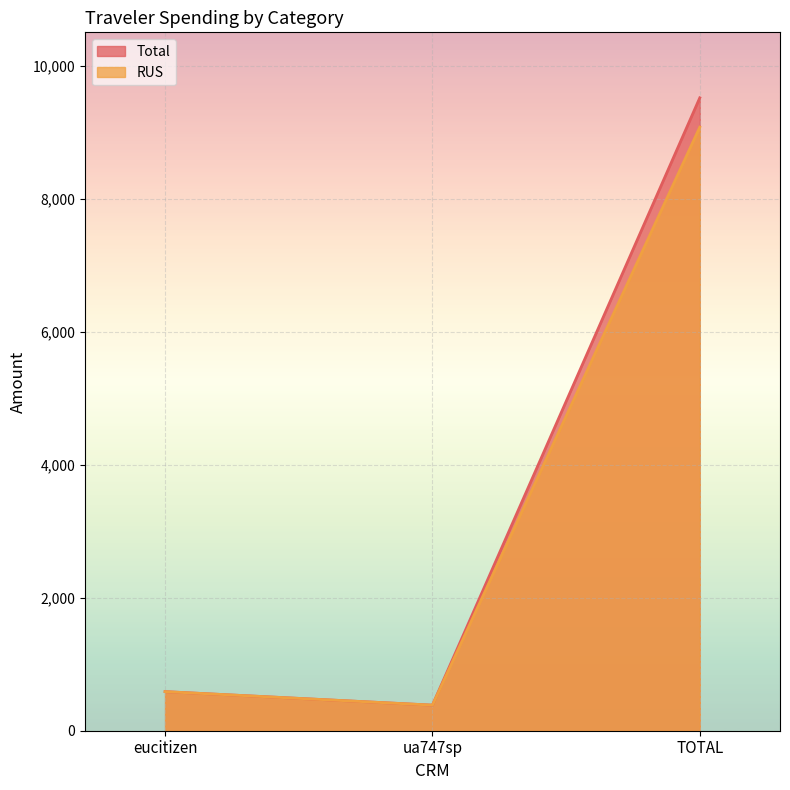

Rank the series by their maximum value, from lowest to highest.

RUS, Total